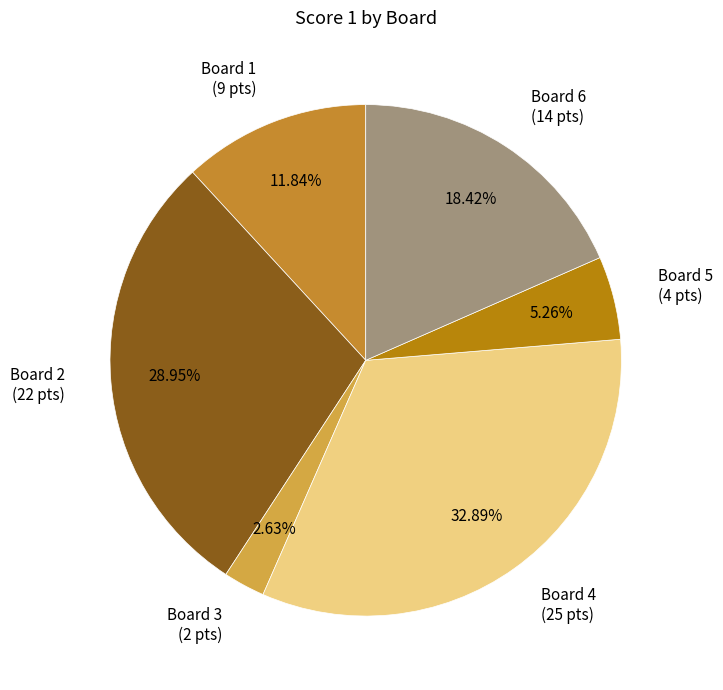

To the nearest percent, what is the average slice percentage?

17%